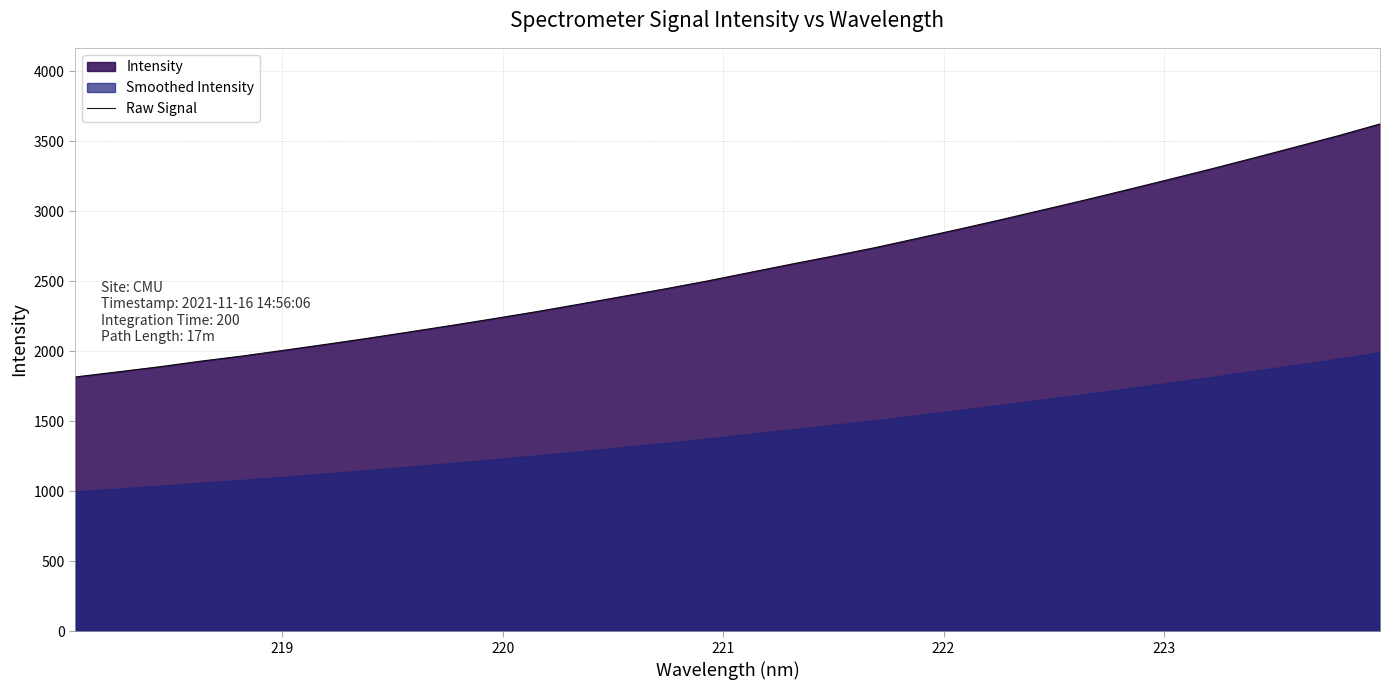

What is the highest value of the Raw Signal series?

3622.4